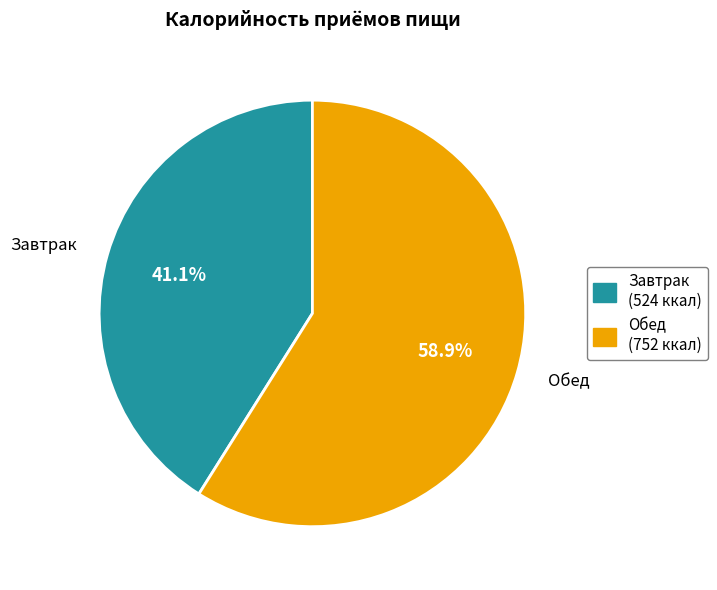

Rank the categories by value from highest to lowest.

Обед, Завтрак